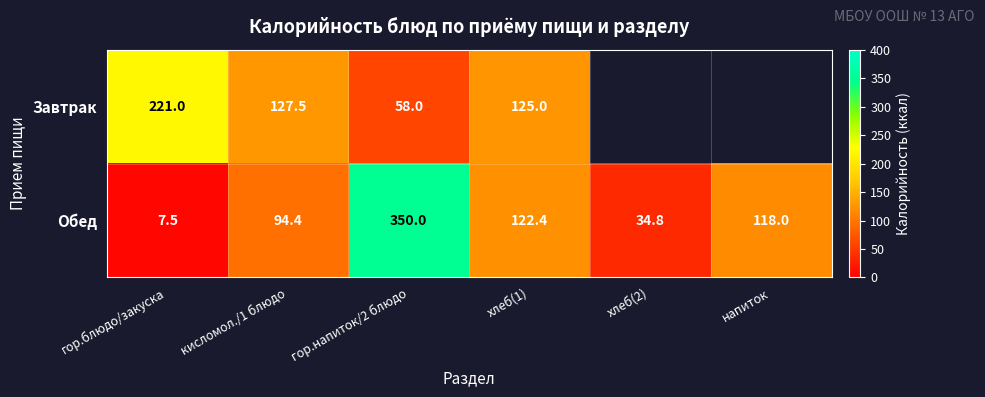

Which series changed the most between гор.блюдо/закуска and хлеб(1)?

Обед